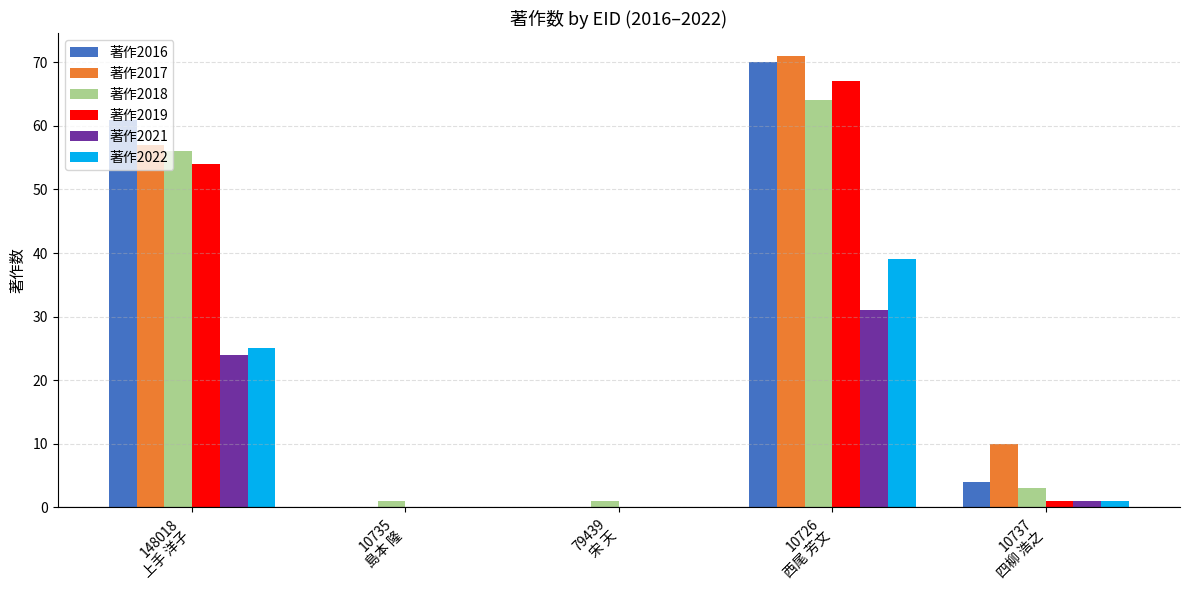

Is it true that 著作2017 equals 71 at 10726
西尾 芳文?

True